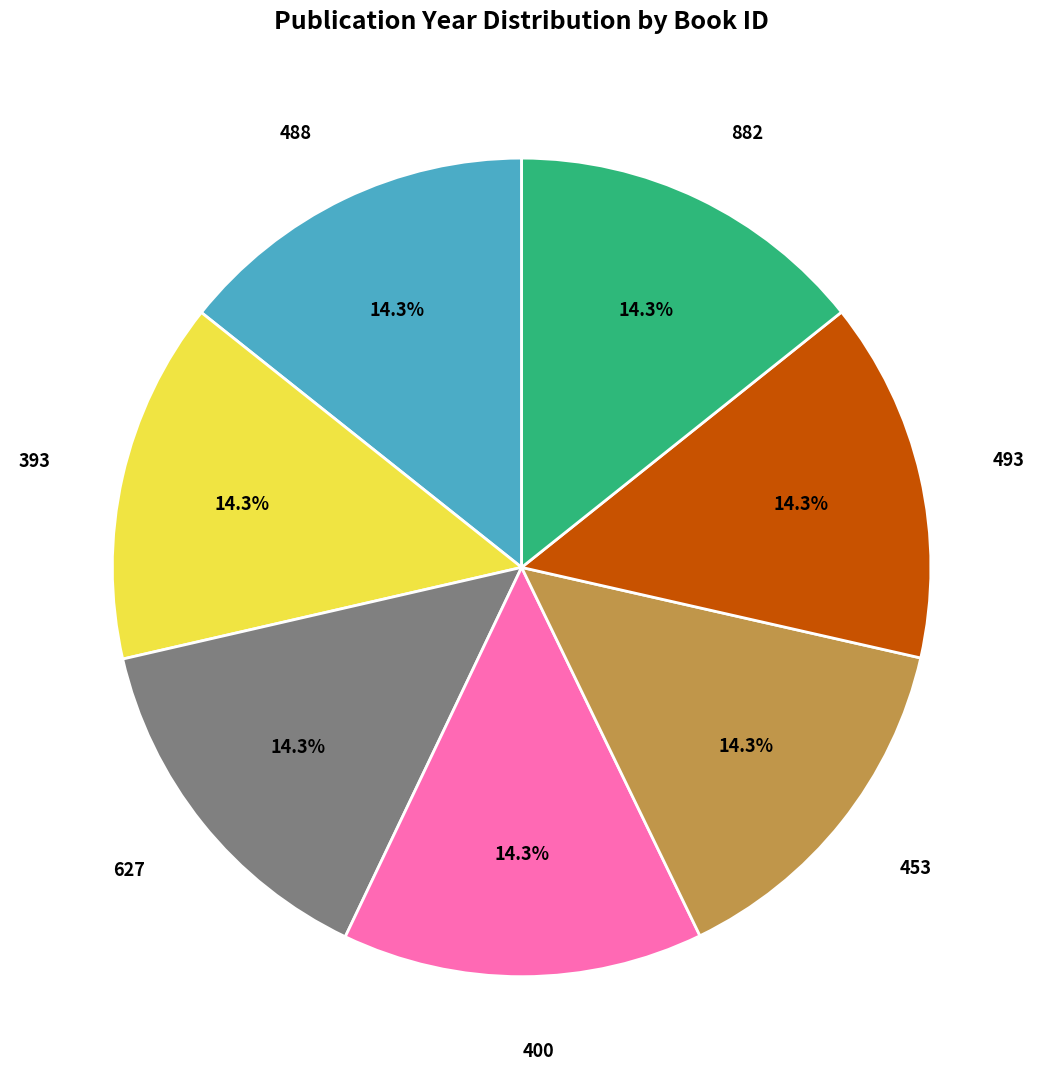

Does any single category account for the majority?

No